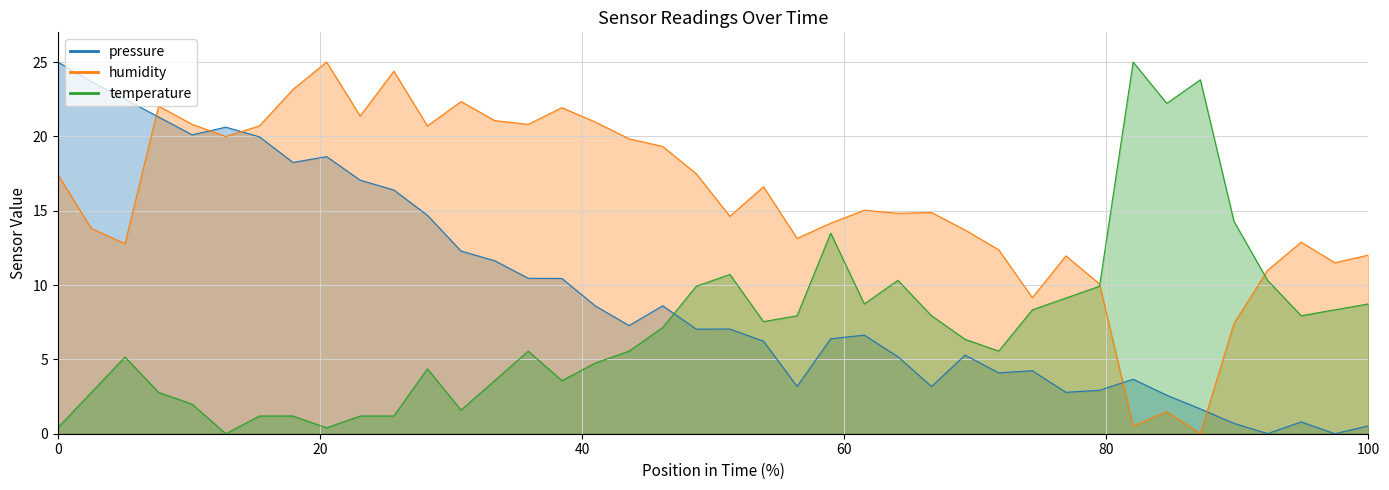

Is the value of pressure at 03:10 greater than the value of temperature at 00:02?

Yes